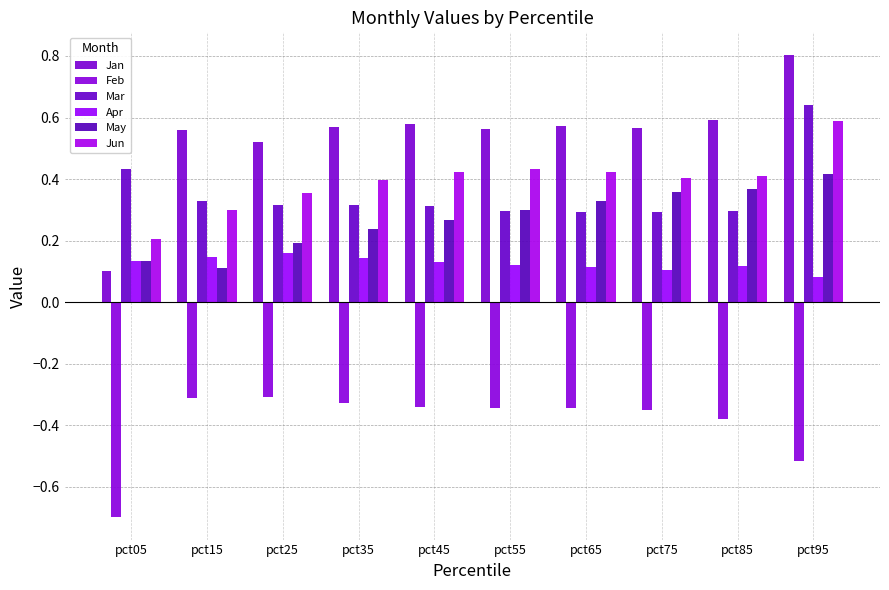

Which category has the highest value in the Apr series?

pct25